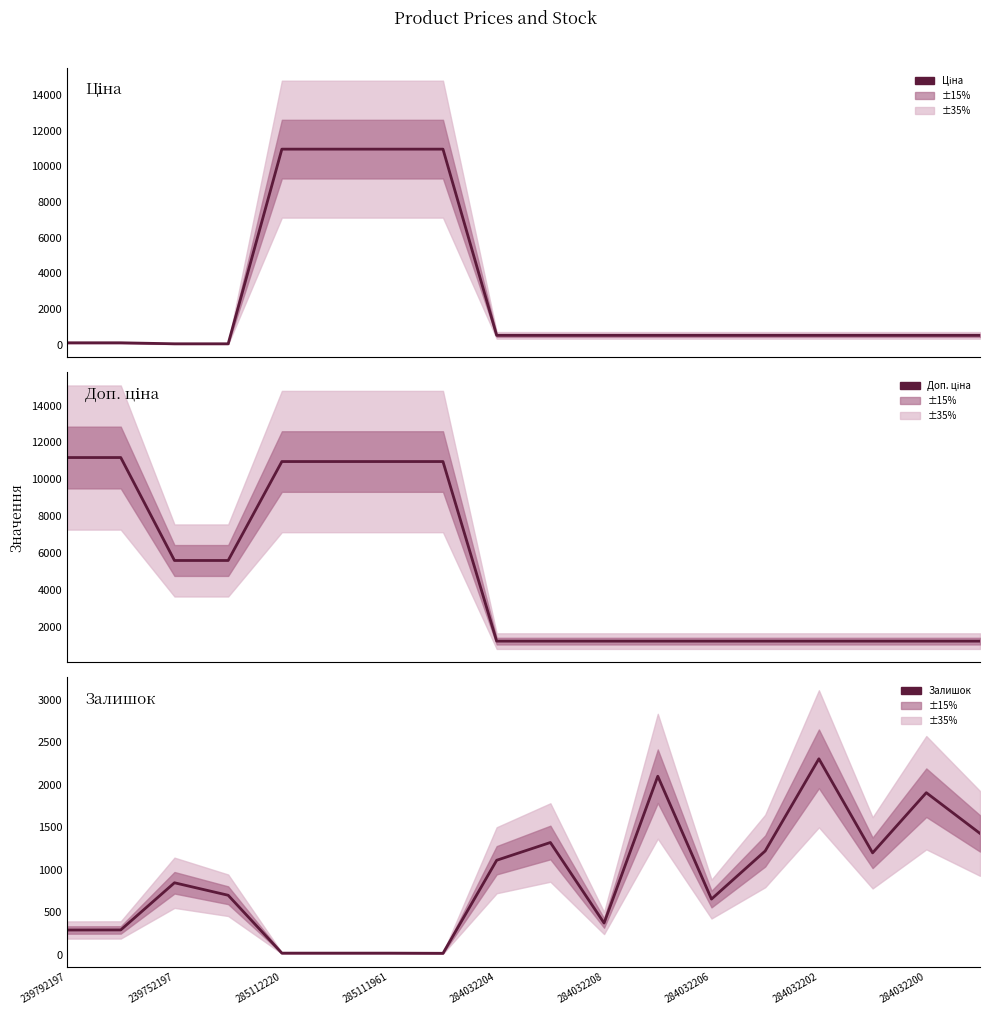

What are all the series names shown in the legend?

Ціна, Доп. ціна, Залишок